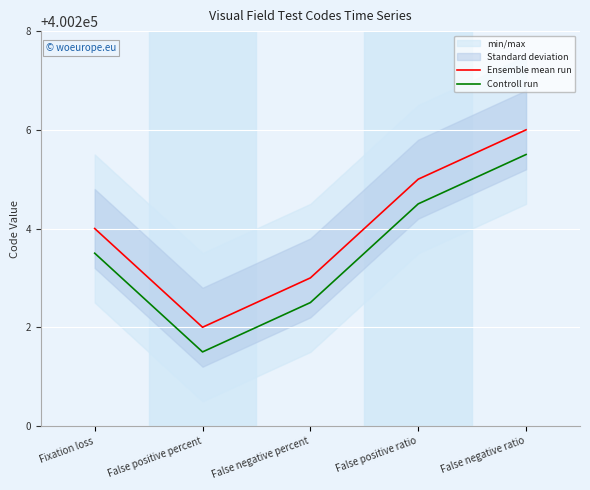

What is the sum of the Ensemble mean run values at False positive ratio and False positive percent?

800407.0